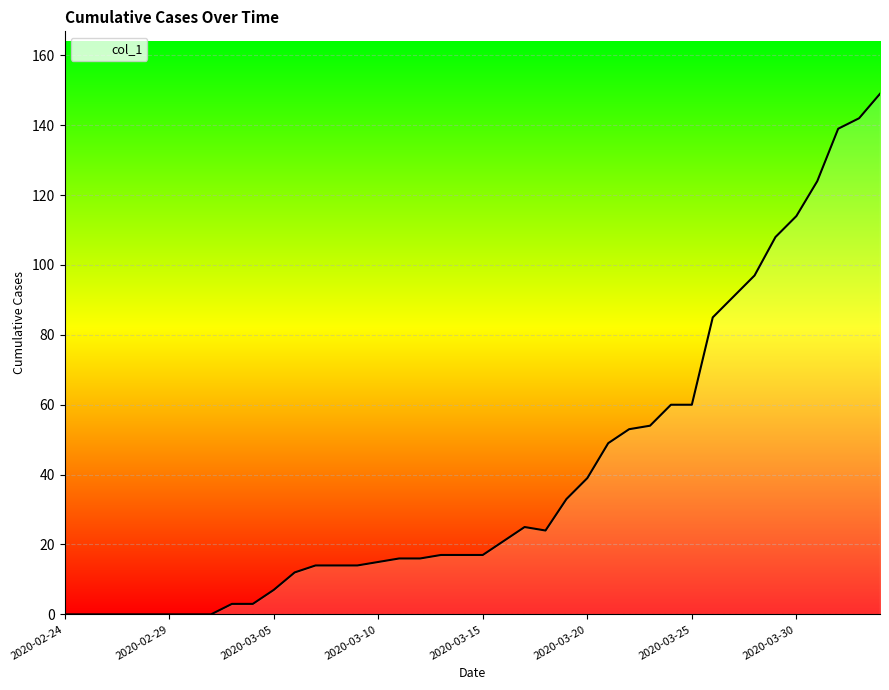

What is the difference between the maximum and minimum values?

149